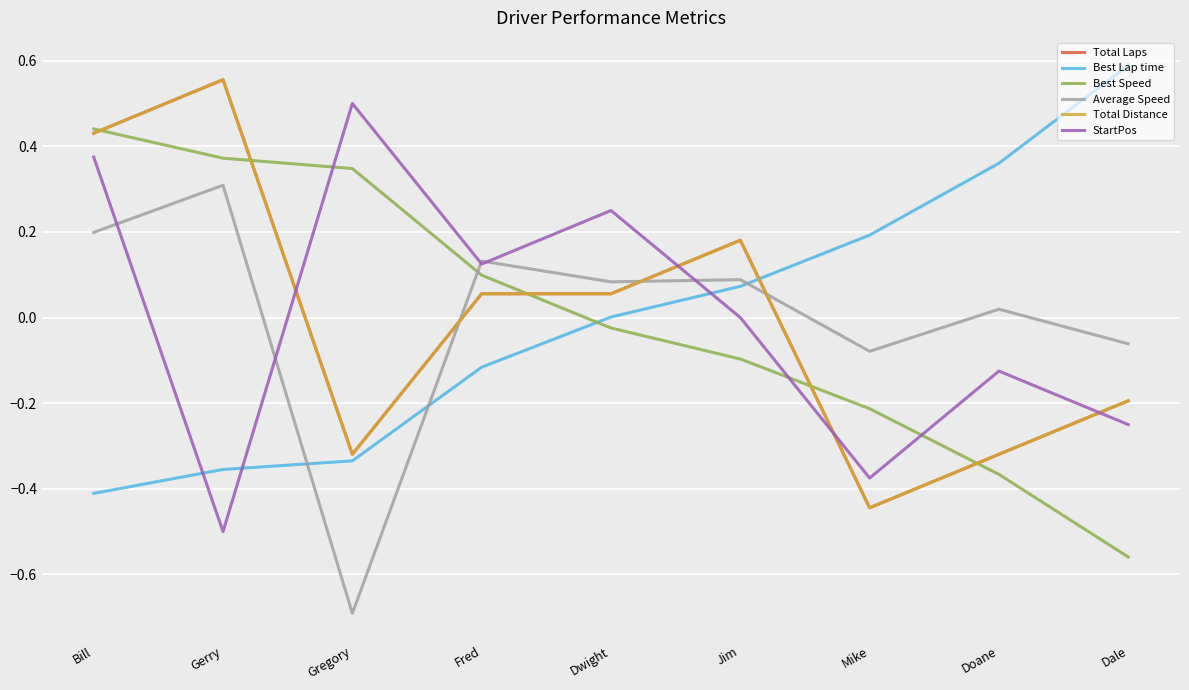

At which category is the sum across all series the highest?

Bill